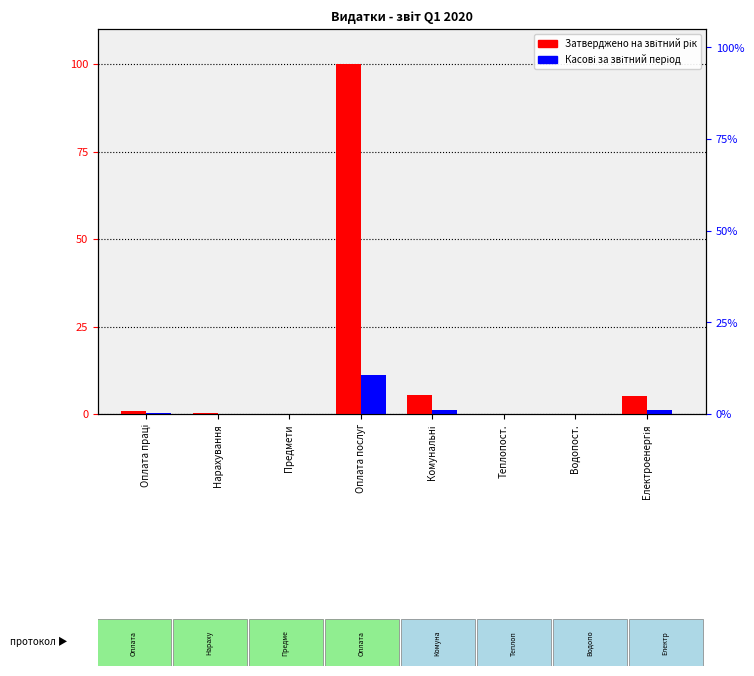

How many data points does each series have?

8